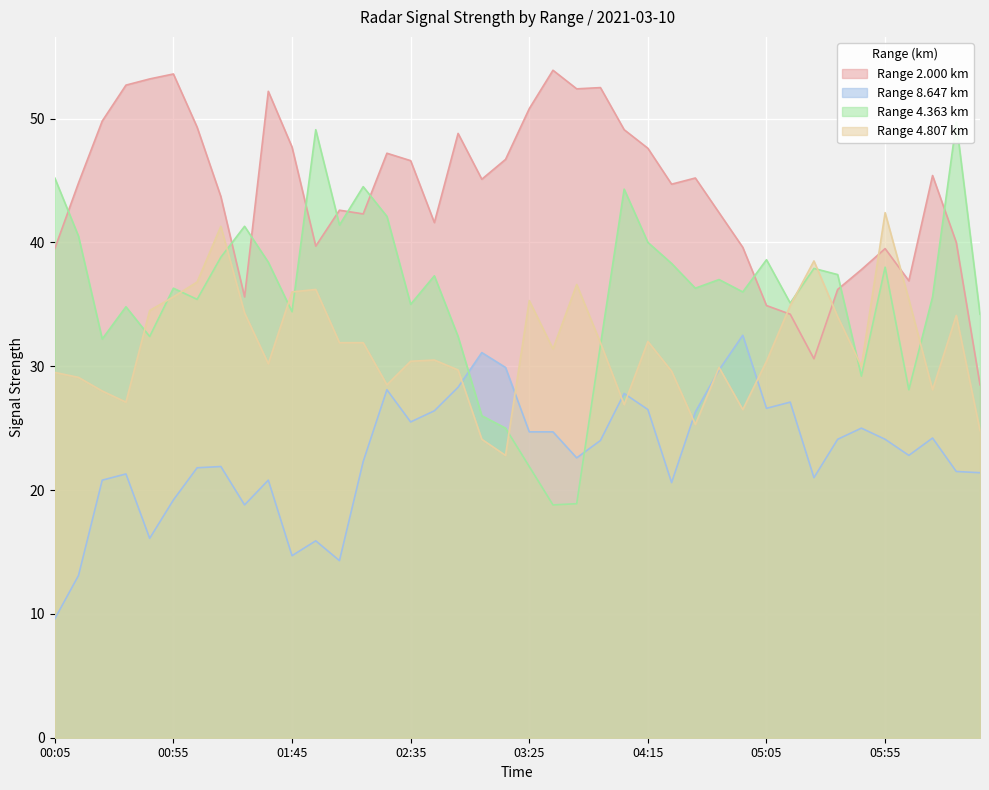

What is the label of the 24th point from the right?

2021/03/10 02:45